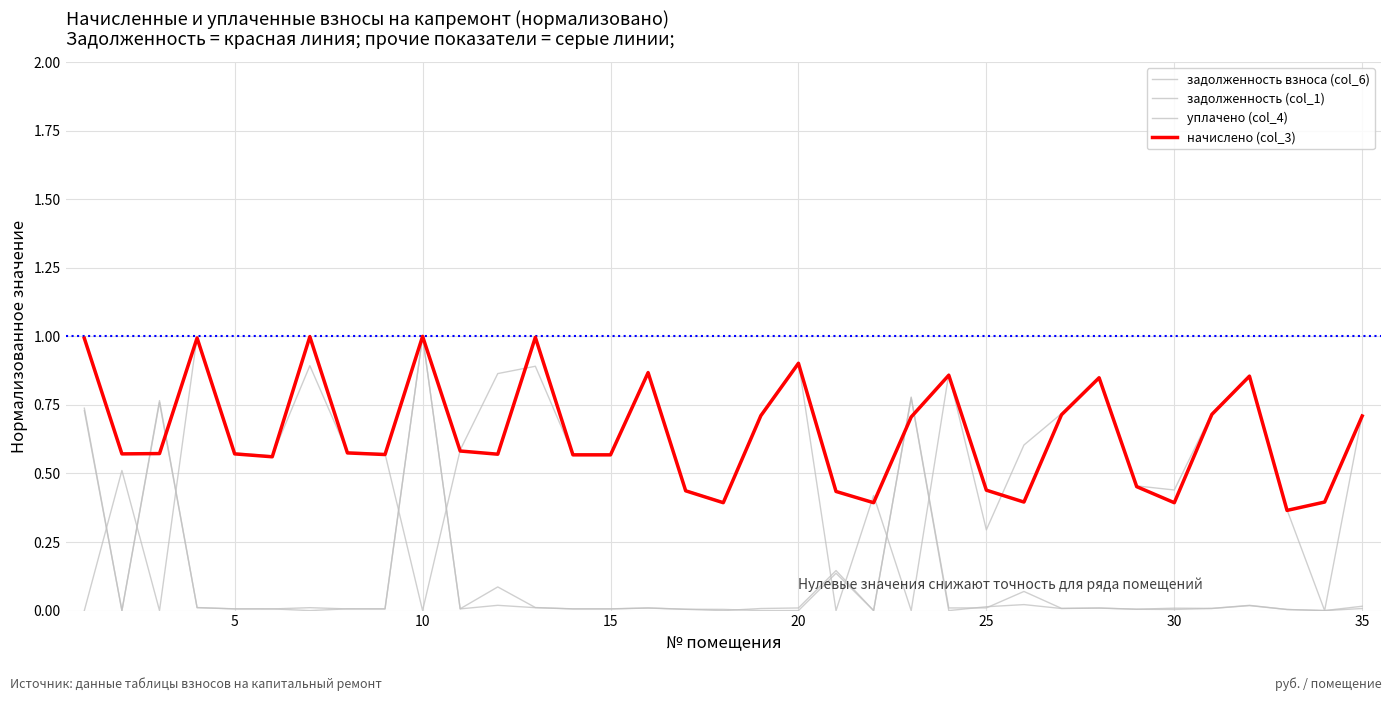

Where is the first local maximum for задолженность взноса (col_6)?

10